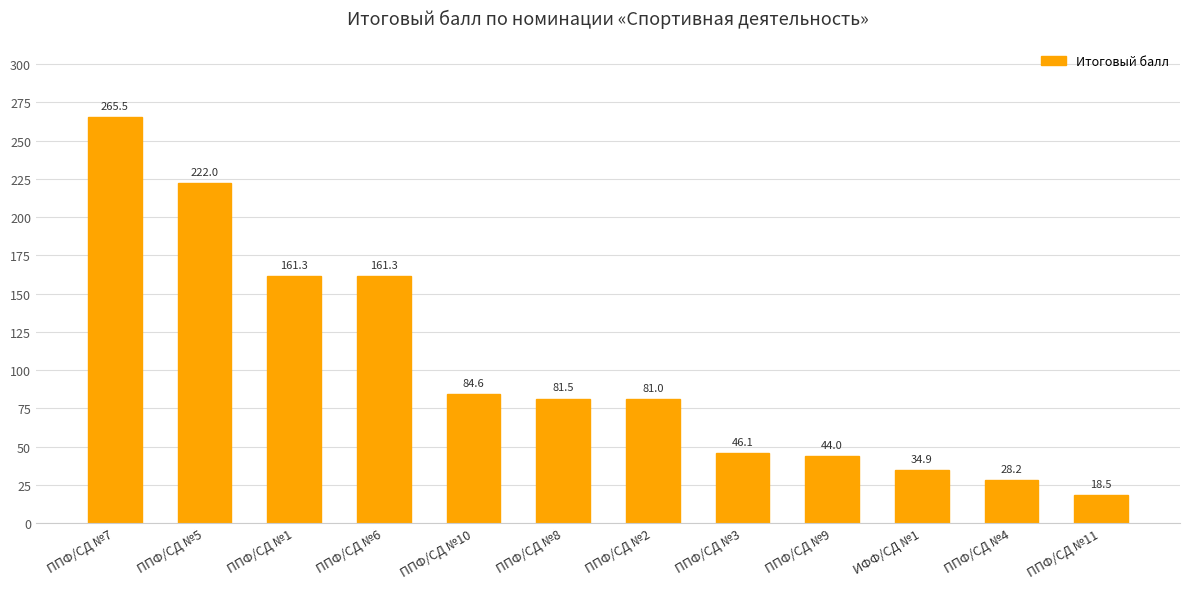

Between ППФ/СД №4 and ППФ/СД №2, which is larger?

ППФ/СД №2